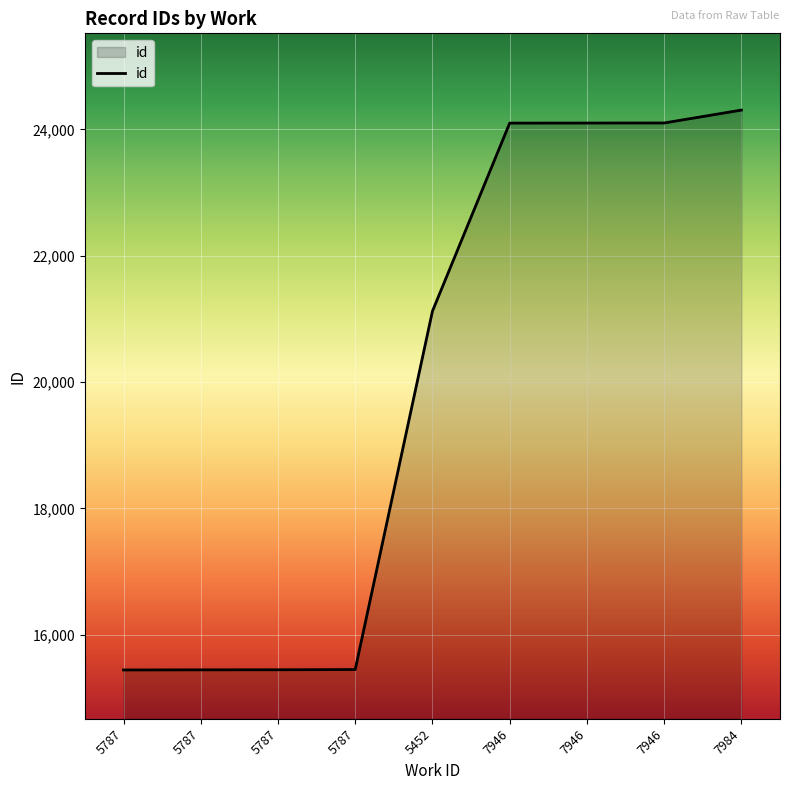

What is the approximate value at 5787, to the nearest 50?

15450